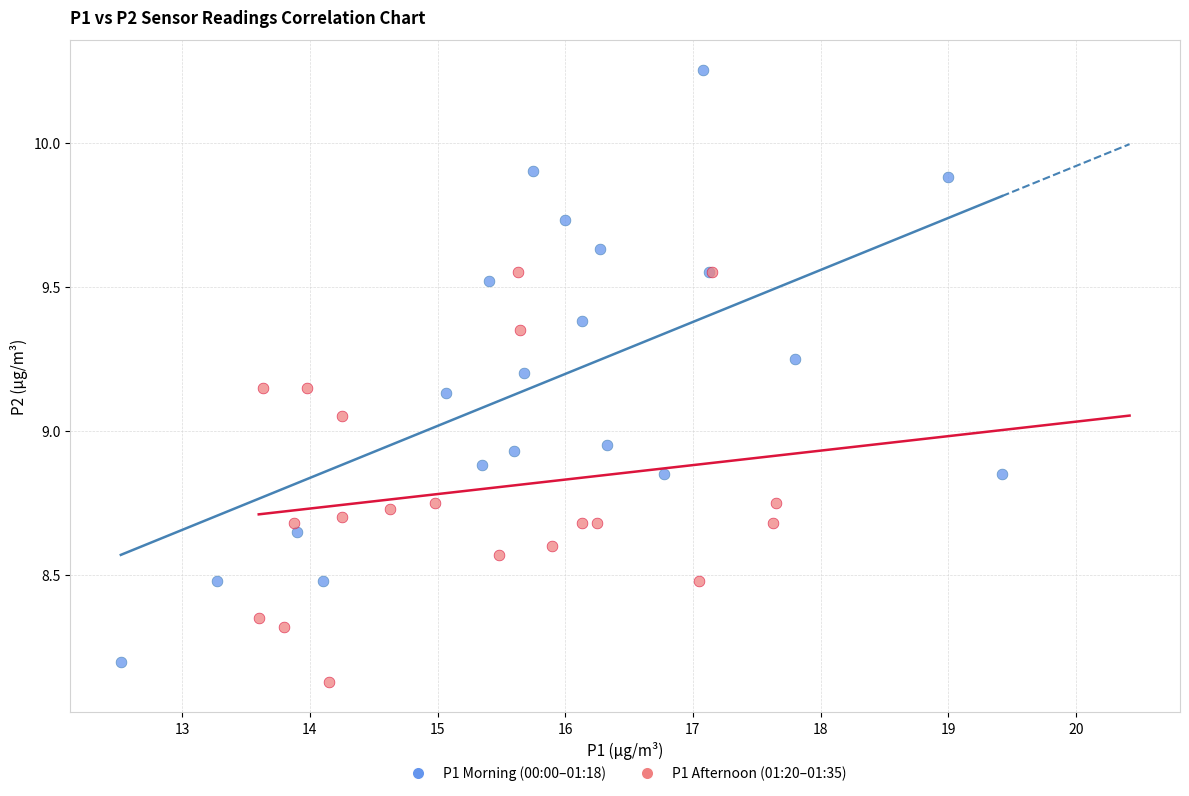

Which series reaches the maximum Y coordinate?

P1 Morning (00:00–01:18)